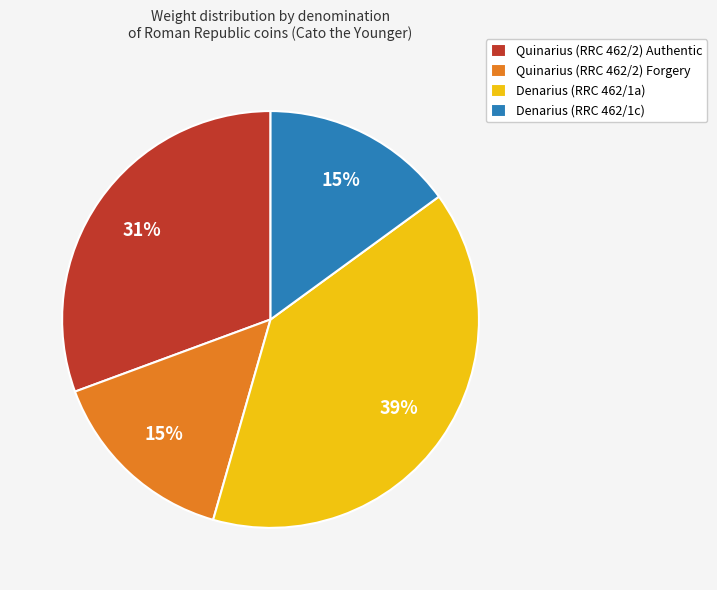

Count the number of slices in the pie.

4